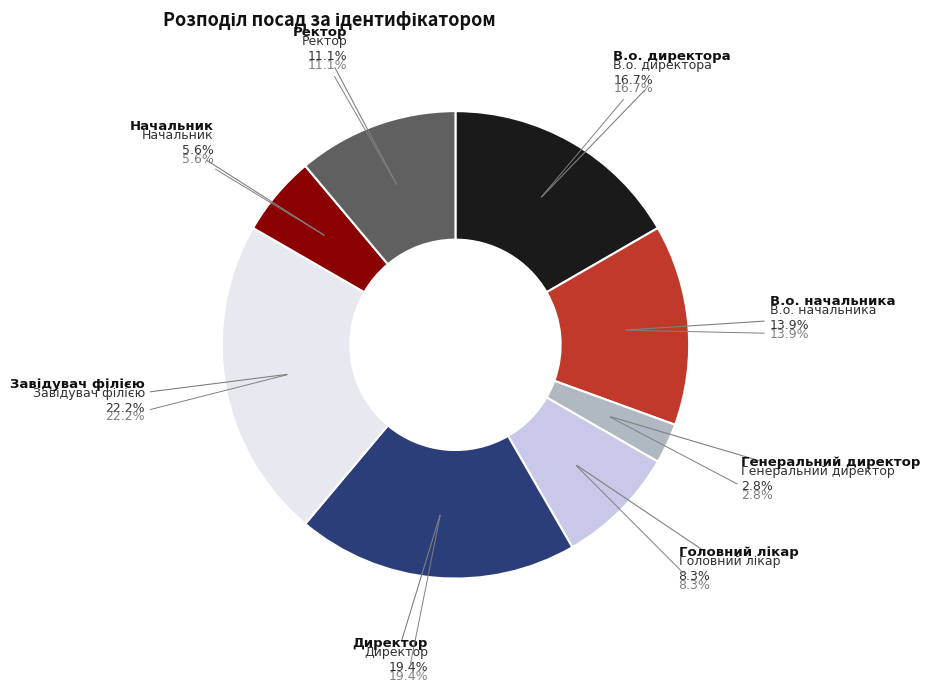

What is the total percentage of Ректор and Директор?

30.6%